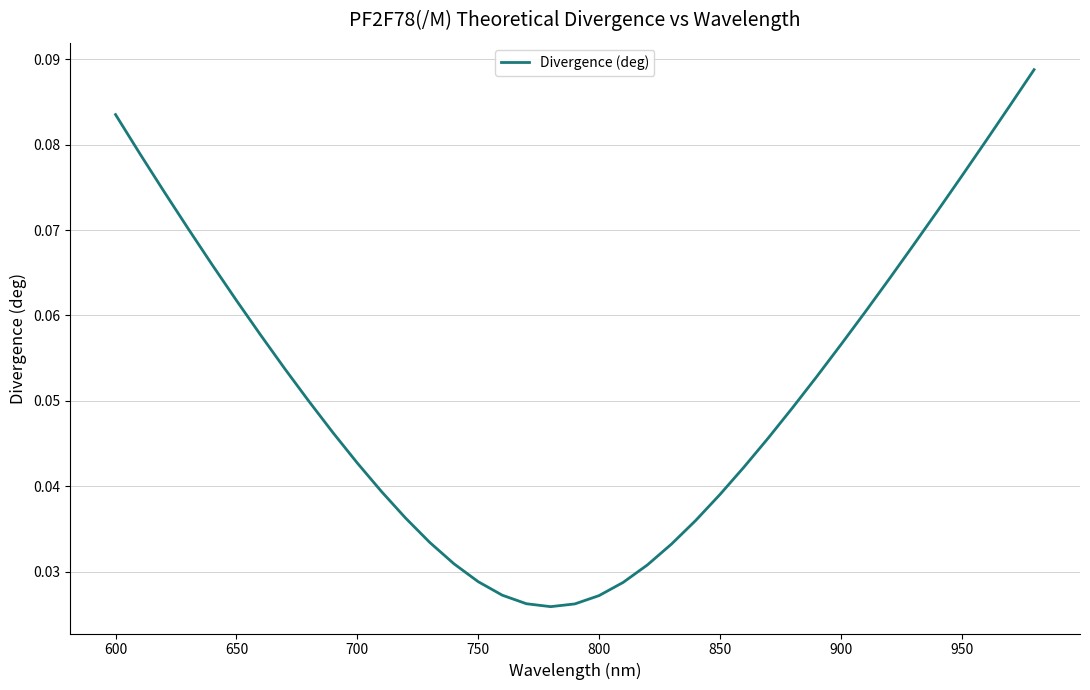

Reading right to left, extract all data points from this chart.

0.1	0.1	0.1	0.1	0.1	0.1	0.1	0.1	0.1	0.1	0.0	0.0	0.0	0.0	0.0	0.0	0.0	0.0	0.0	0.0	0.0	0.0	0.0	0.0	0.0	0.0	0.0	0.0	0.0	0.0	0.0	0.1	0.1	0.1	0.1	0.1	0.1	0.1	0.1